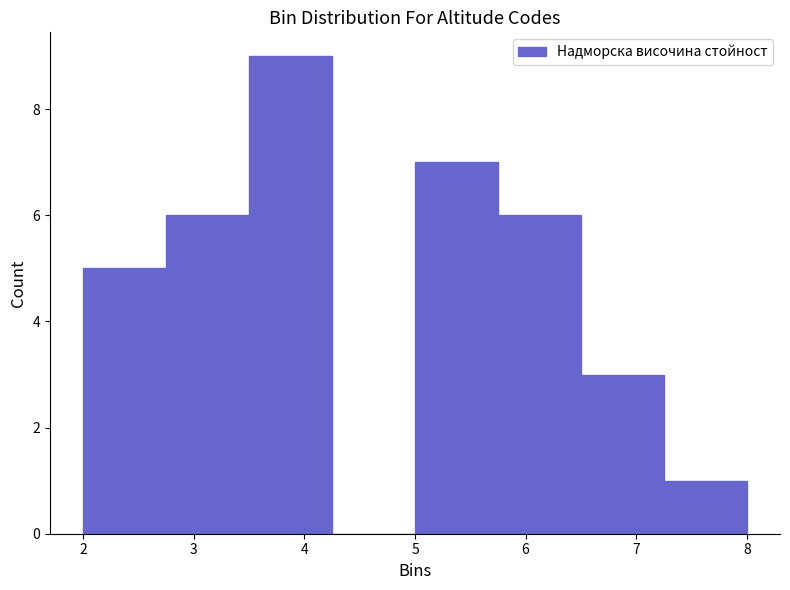

Reading left to right, list every bar in this chart as the range it spans on the x-axis followed by its height. Neither the bar edges nor the heights are printed on the chart, so give them approximately, as read against the axes.

2.00 to 2.75: 5
2.75 to 3.50: 6
3.50 to 4.25: 9
4.25 to 5.00: 0
5.00 to 5.75: 7
5.75 to 6.50: 6
6.50 to 7.25: 3
7.25 to 8.00: 1